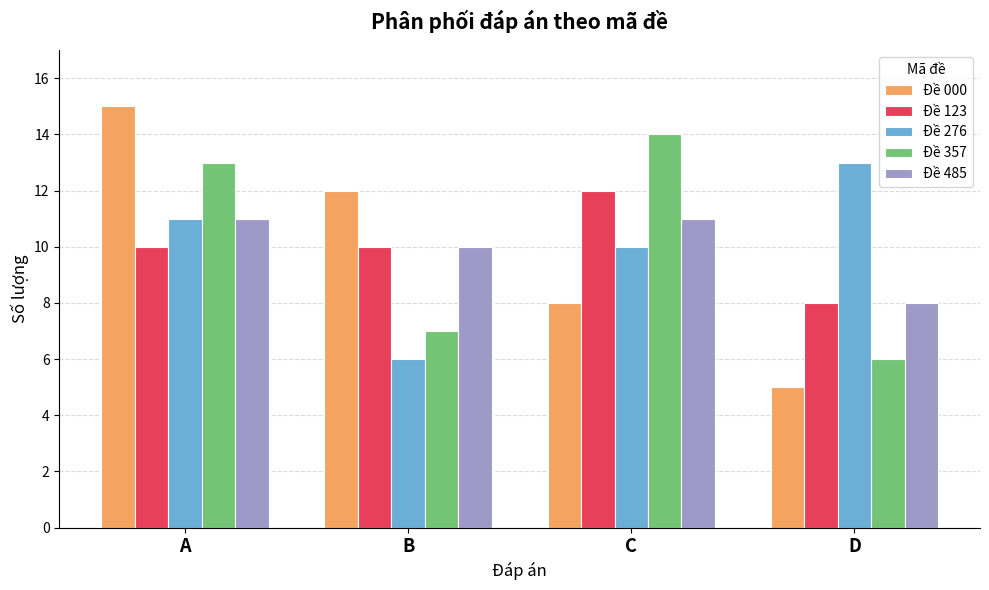

What is the average value of the Đề 485 series?

10